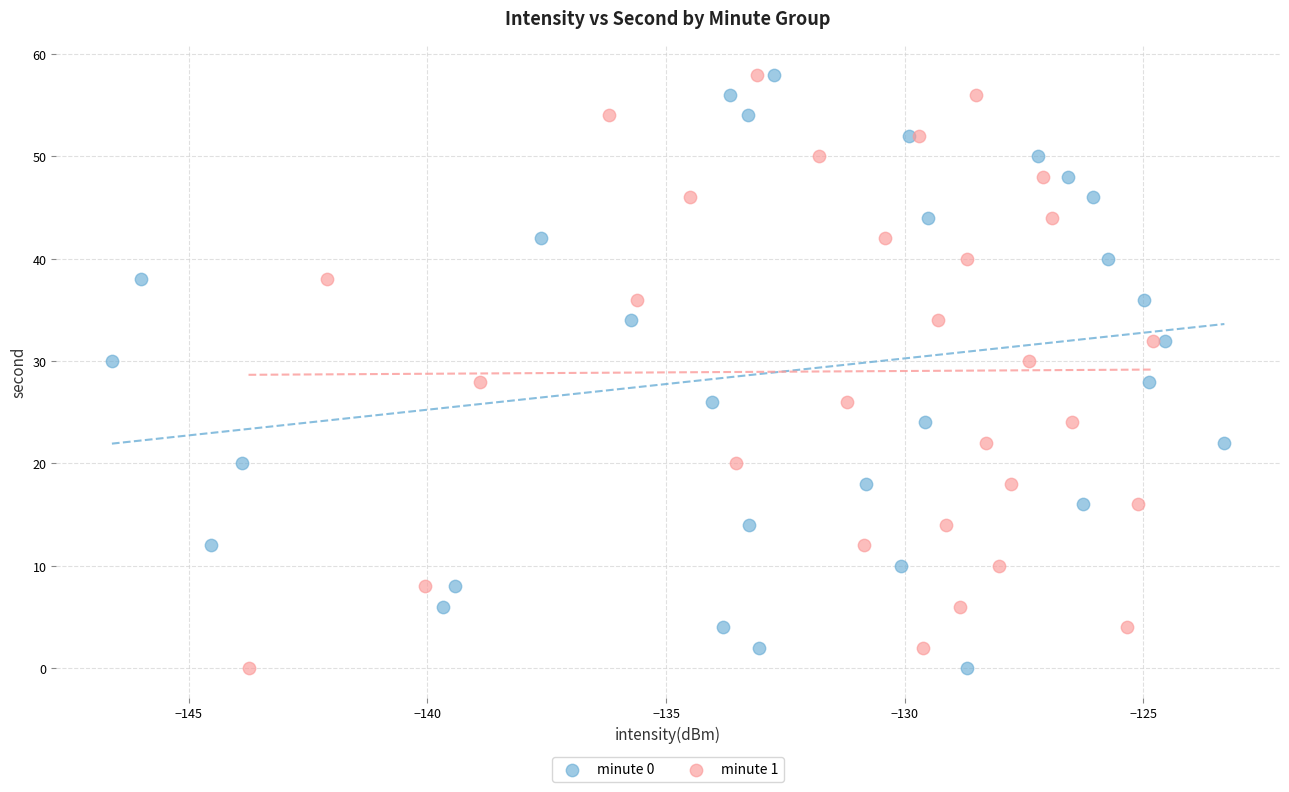

What are all the series names shown in the legend?

minute 0, minute 1